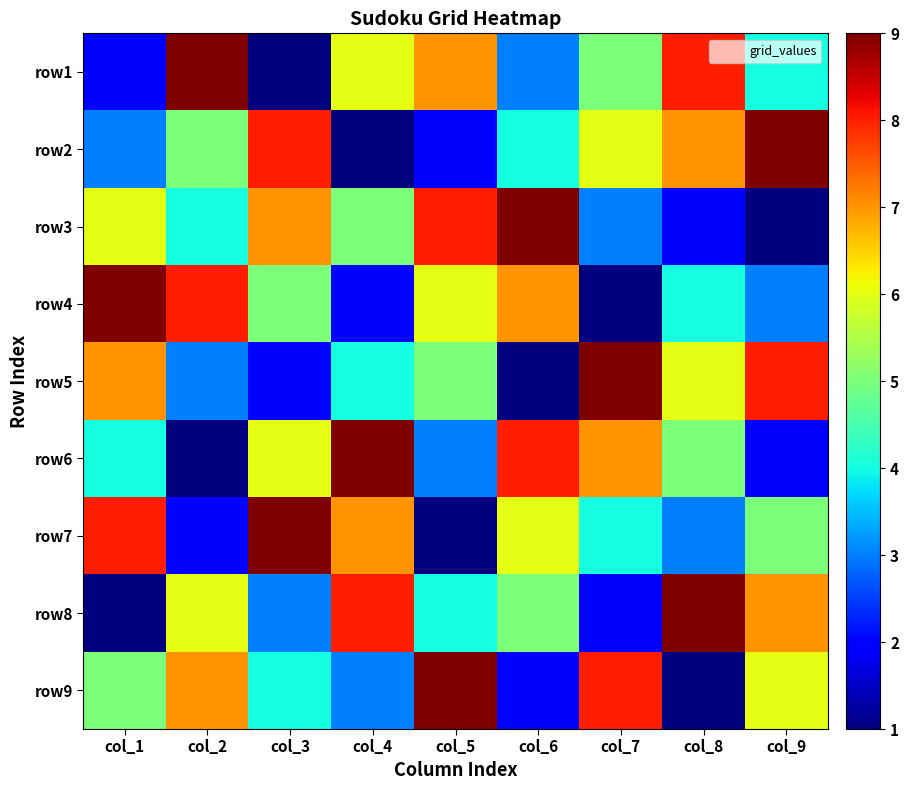

Reading left to right, what are all the values shown in this chart?

row1: col_1=2	col_2=9	col_3=1	col_4=6	col_5=7	col_6=3	col_7=5	col_8=8	col_9=4
row2: col_1=3	col_2=5	col_3=8	col_4=1	col_5=2	col_6=4	col_7=6	col_8=7	col_9=9
row3: col_1=6	col_2=4	col_3=7	col_4=5	col_5=8	col_6=9	col_7=3	col_8=2	col_9=1
row4: col_1=9	col_2=8	col_3=5	col_4=2	col_5=6	col_6=7	col_7=1	col_8=4	col_9=3
row5: col_1=7	col_2=3	col_3=2	col_4=4	col_5=5	col_6=1	col_7=9	col_8=6	col_9=8
row6: col_1=4	col_2=1	col_3=6	col_4=9	col_5=3	col_6=8	col_7=7	col_8=5	col_9=2
row7: col_1=8	col_2=2	col_3=9	col_4=7	col_5=1	col_6=6	col_7=4	col_8=3	col_9=5
row8: col_1=1	col_2=6	col_3=3	col_4=8	col_5=4	col_6=5	col_7=2	col_8=9	col_9=7
row9: col_1=5	col_2=7	col_3=4	col_4=3	col_5=9	col_6=2	col_7=8	col_8=1	col_9=6